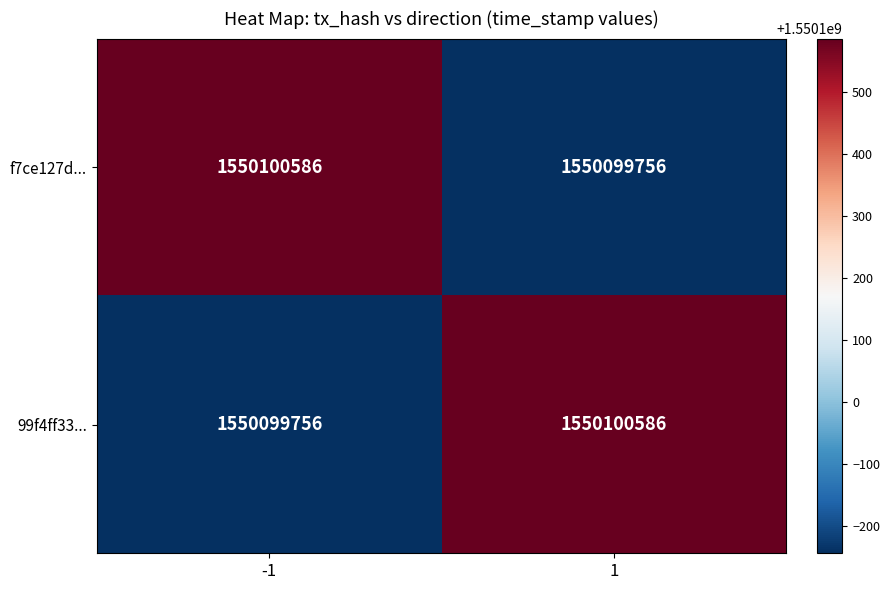

The 99f4ff332ec528dcd91bc0256881a6ca2dacd45 series shows 1 at direction. True or false?

False